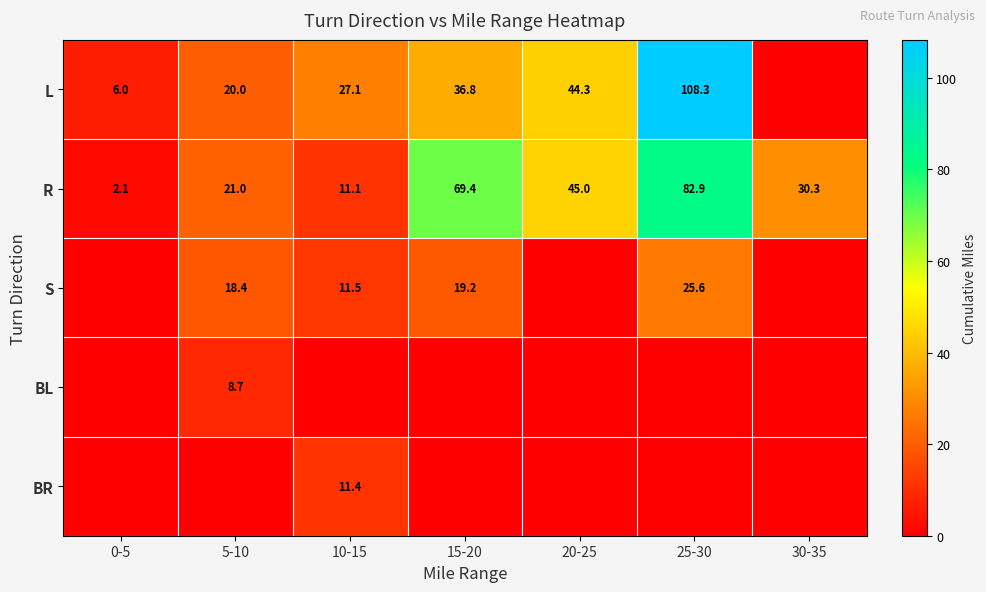

What is the sum of the R values at 30-35 and 15-20?

99.7